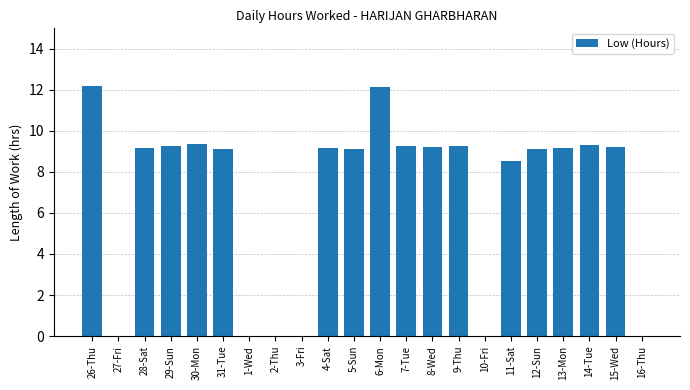

How many categories are shown in the chart?

22